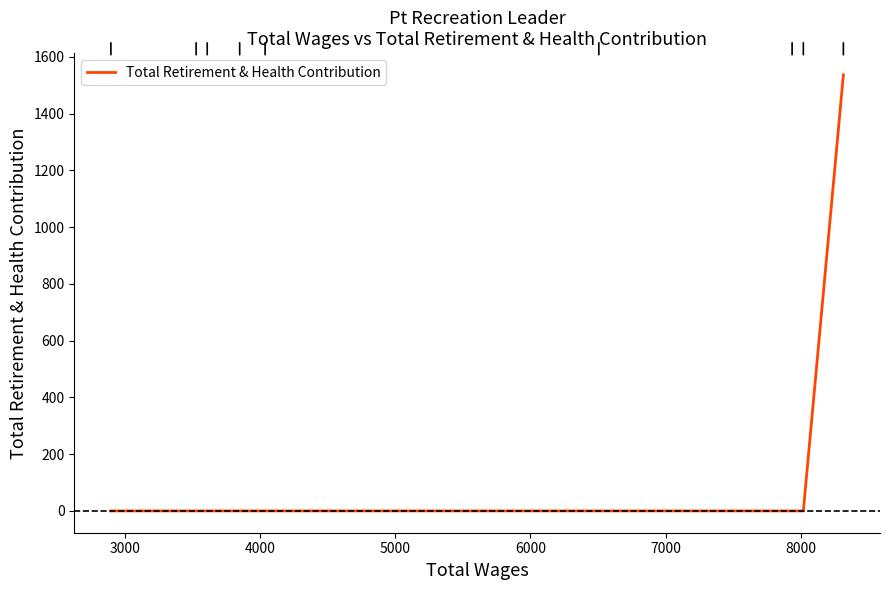

How many values exceed 0?

1